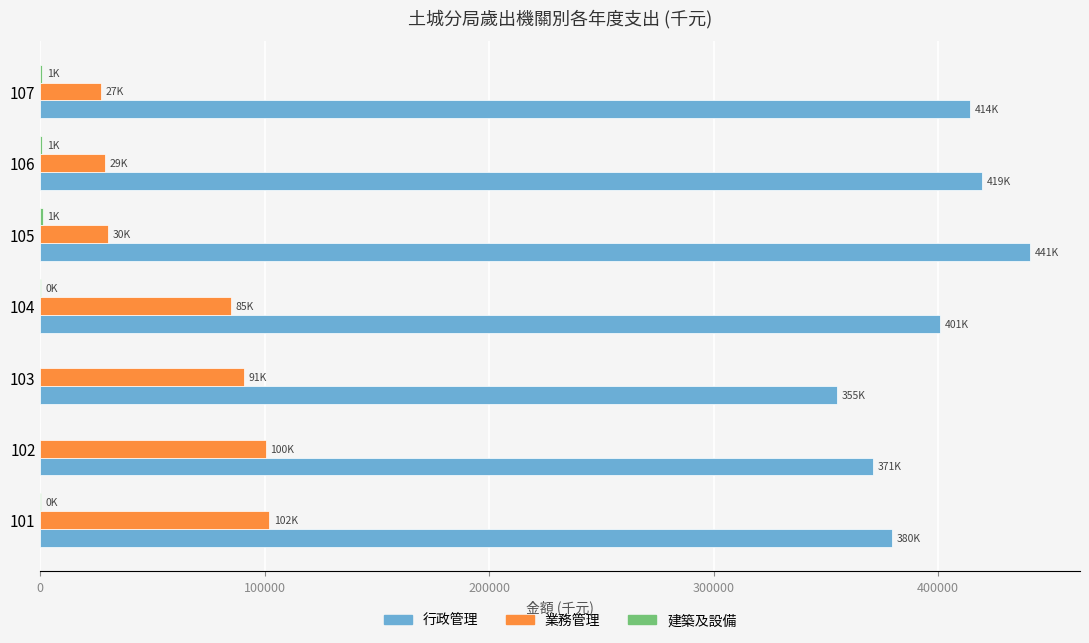

What is the sum of all 業務管理 values?

463990